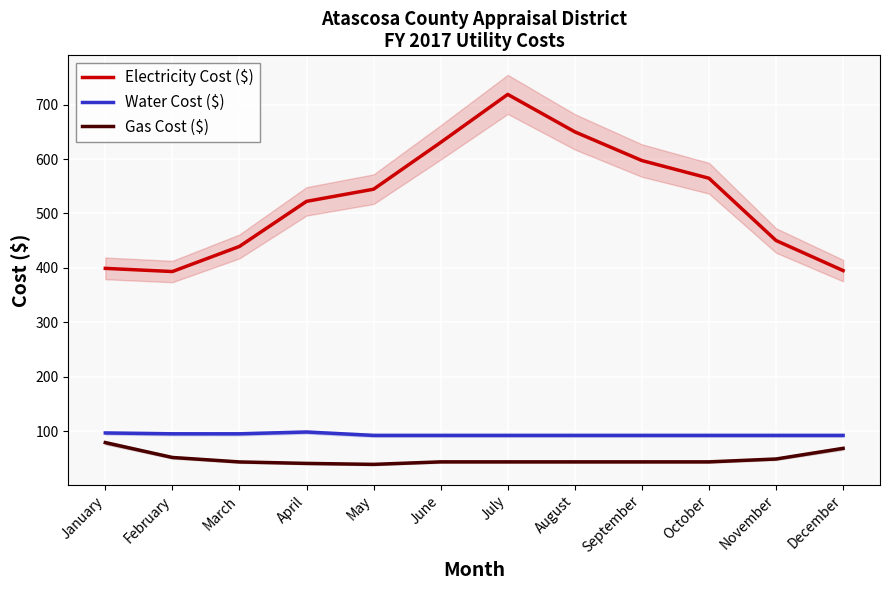

How many data points in Gas Cost ($) are less than 43?

2